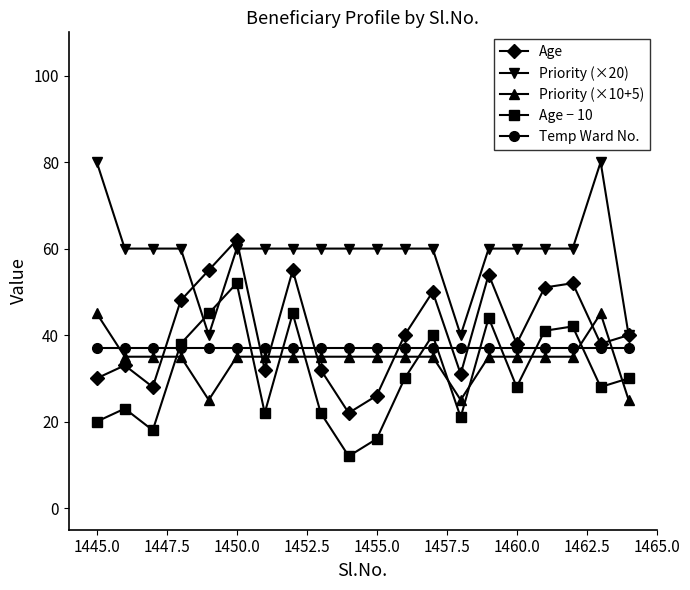

Which series has the largest total across all categories?

Priority (×20)